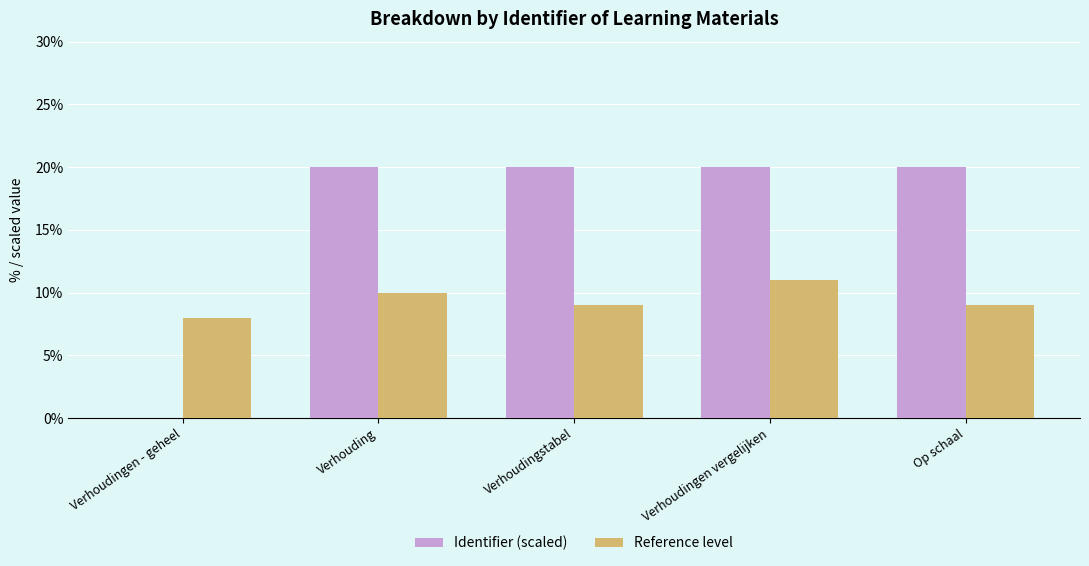

Read the Reference level value at Verhoudingen - geheel.

8.0